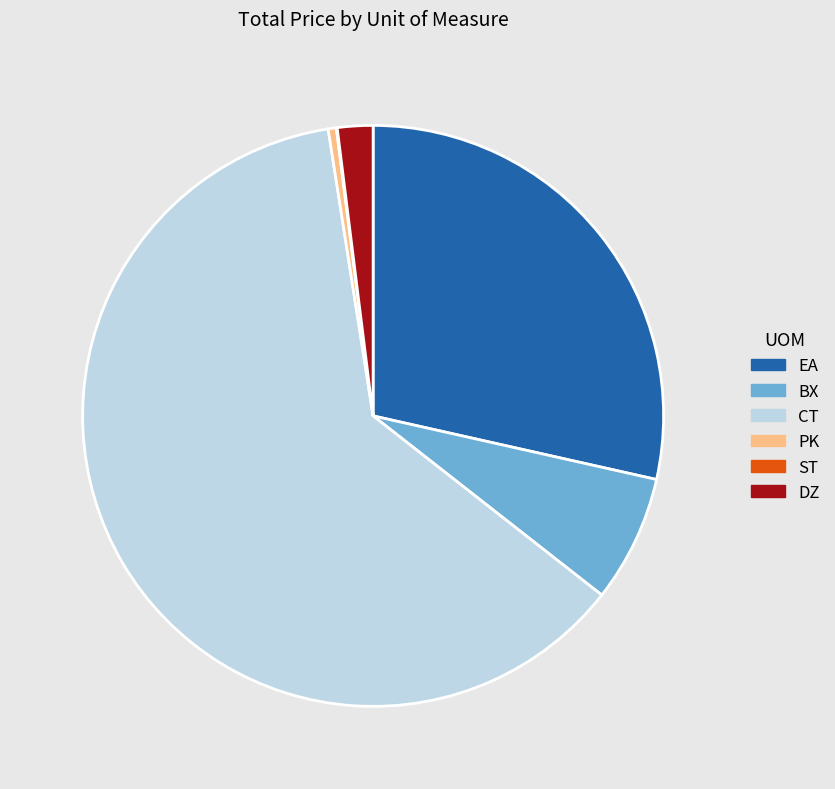

Between CT and BX, which is larger?

CT